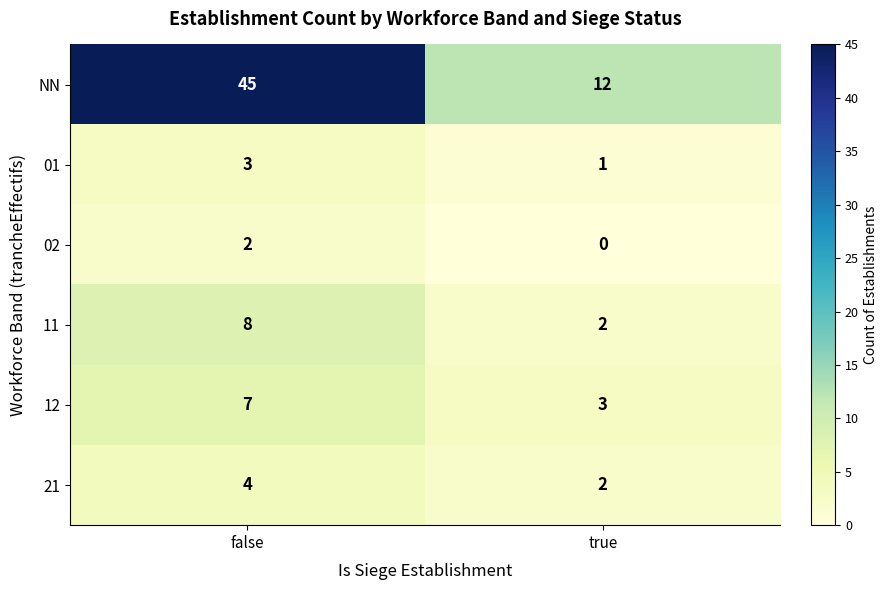

What is the sum of the 11 values at false and true?

10